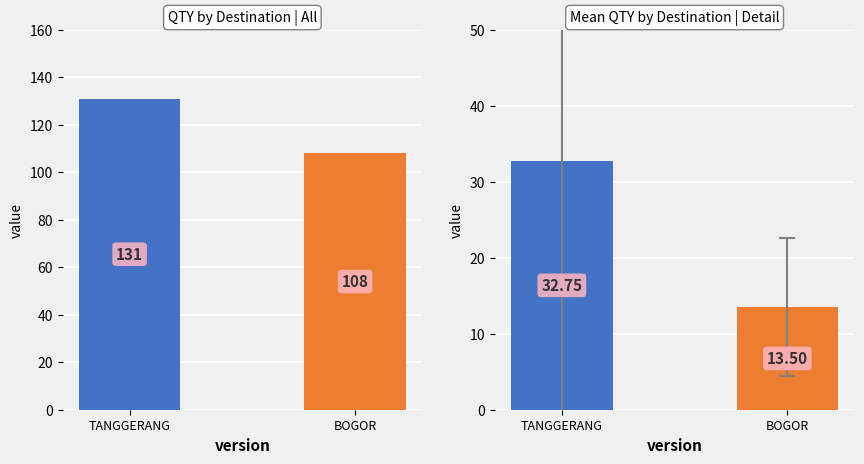

Rank the categories by Mean QTY value from lowest to highest.

BOGOR, TANGGERANG